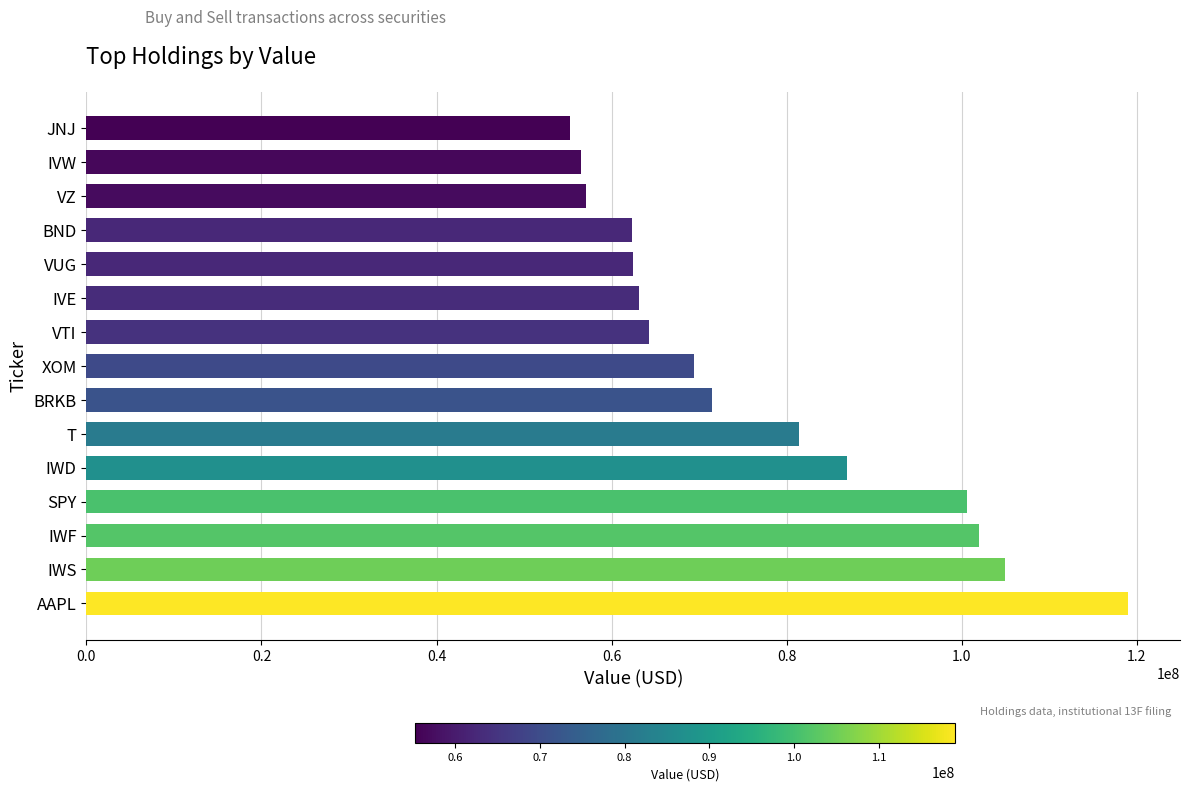

Which has a higher value, VUG or T?

T